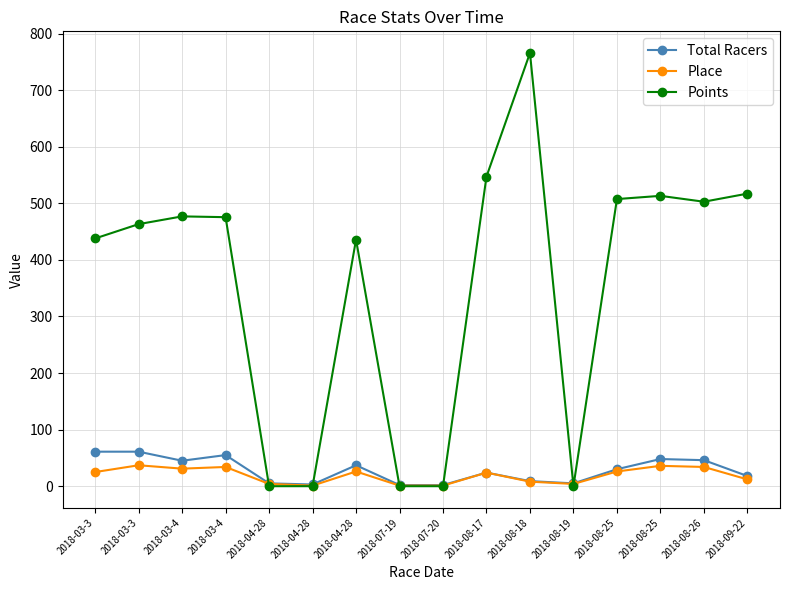

Which series has the largest total across all categories?

Points